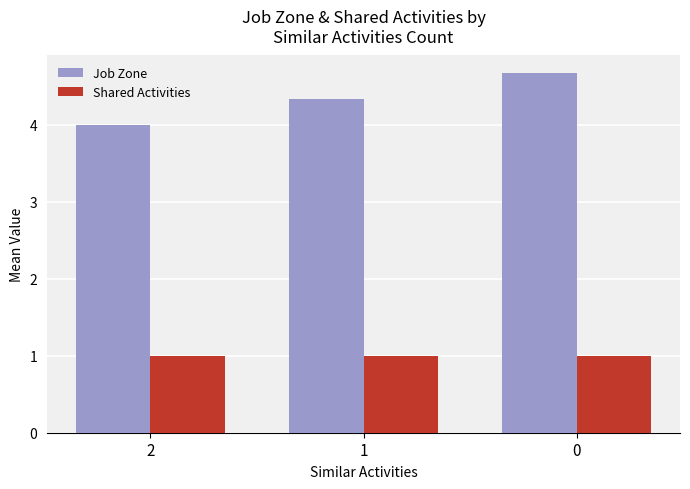

Reading left to right, what are all the values shown in this chart?

Job Zone: 4.0	4.3	4.7
Shared Activities: 1.0	1.0	1.0